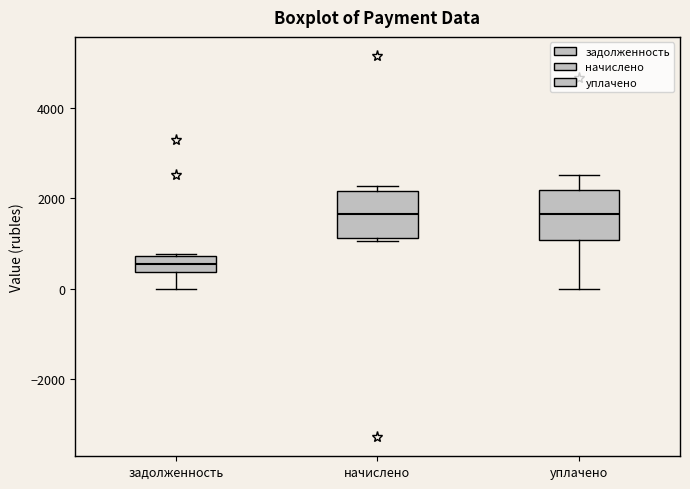

Reading left to right, transcribe this box plot: for each box, give where its median line is, the range the box spans, and where its two whiskers end, as read against the y-axis. The values are not printed on the chart, so give them approximately, as read against the axis.

задолженность: median 600, box 400 to 800, whiskers 0 to 800
начислено: median 1600, box 1200 to 2200, whiskers 1000 to 2200 (just above the box's upper edge)
уплачено: median 1600, box 1000 to 2200, whiskers 0 to 2600